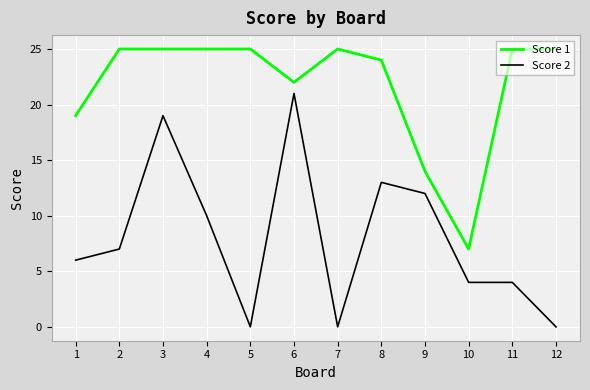

What is the average value of the Score 2 series?

8